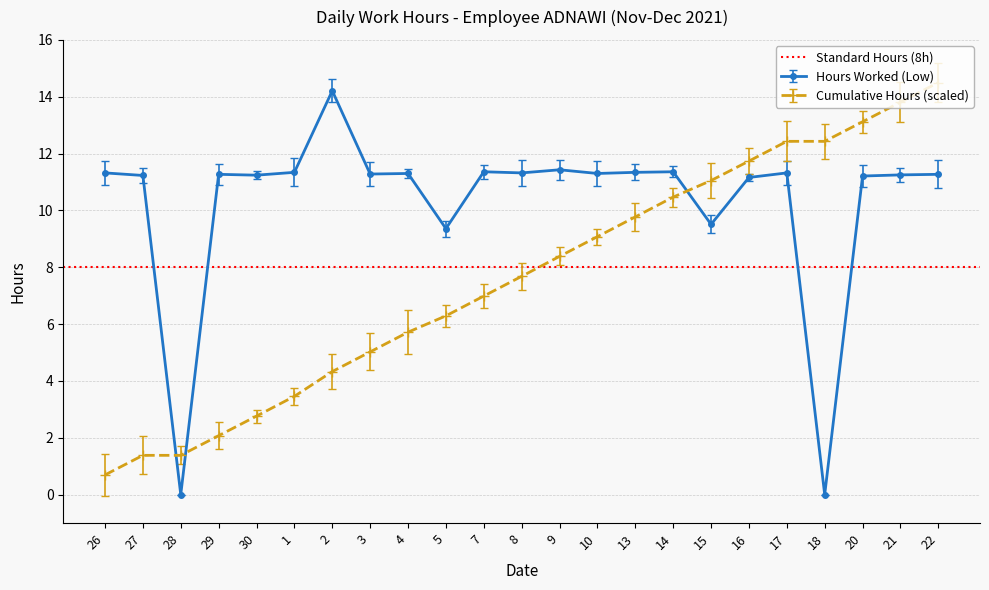

What is the difference between the second highest and minimum values?

11.4